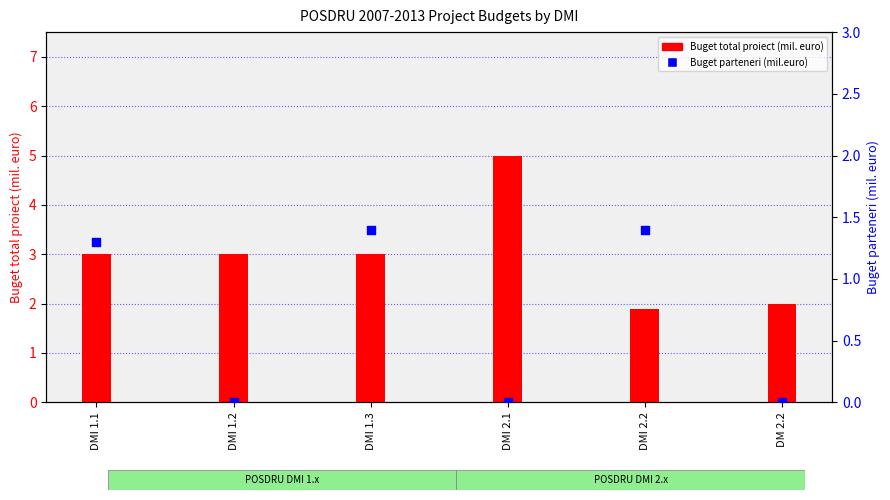

At which category is the sum across all series the highest?

DMI 2.1